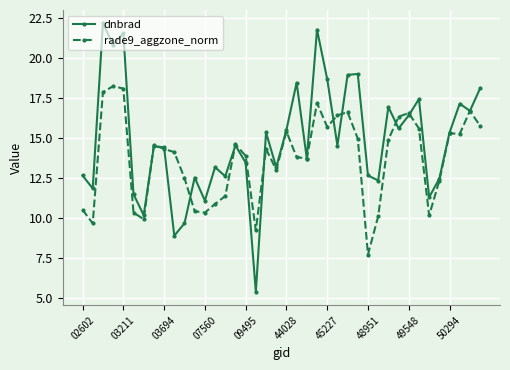

What is the value of the rade9_aggzone_norm point at the 21st from the left?

15.4